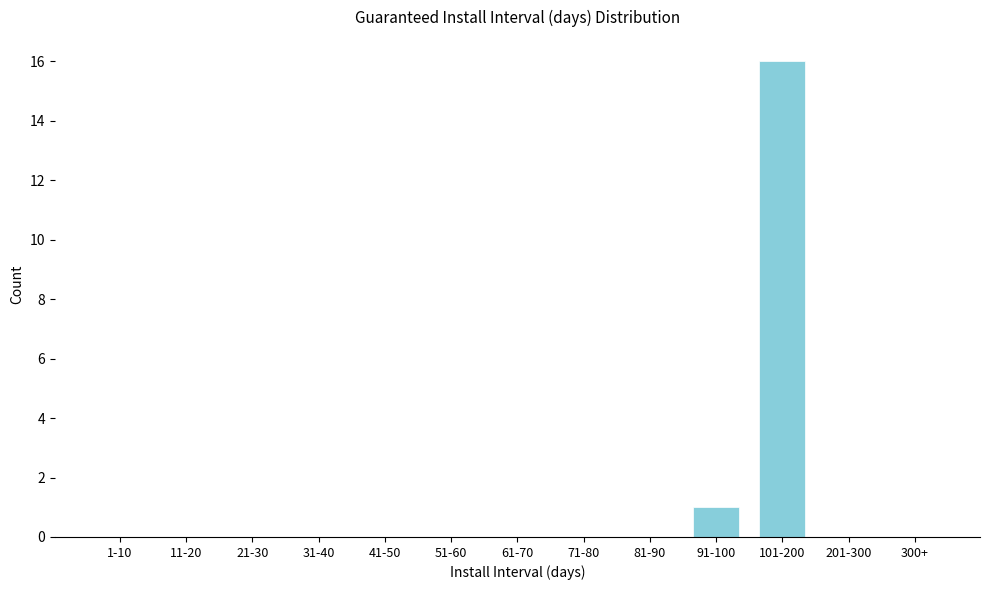

Reading right to left, extract all data points from this chart.

300+=0	201-300=0	101-200=16	91-100=1	81-90=0	71-80=0	61-70=0	51-60=0	41-50=0	31-40=0	21-30=0	11-20=0	1-10=0